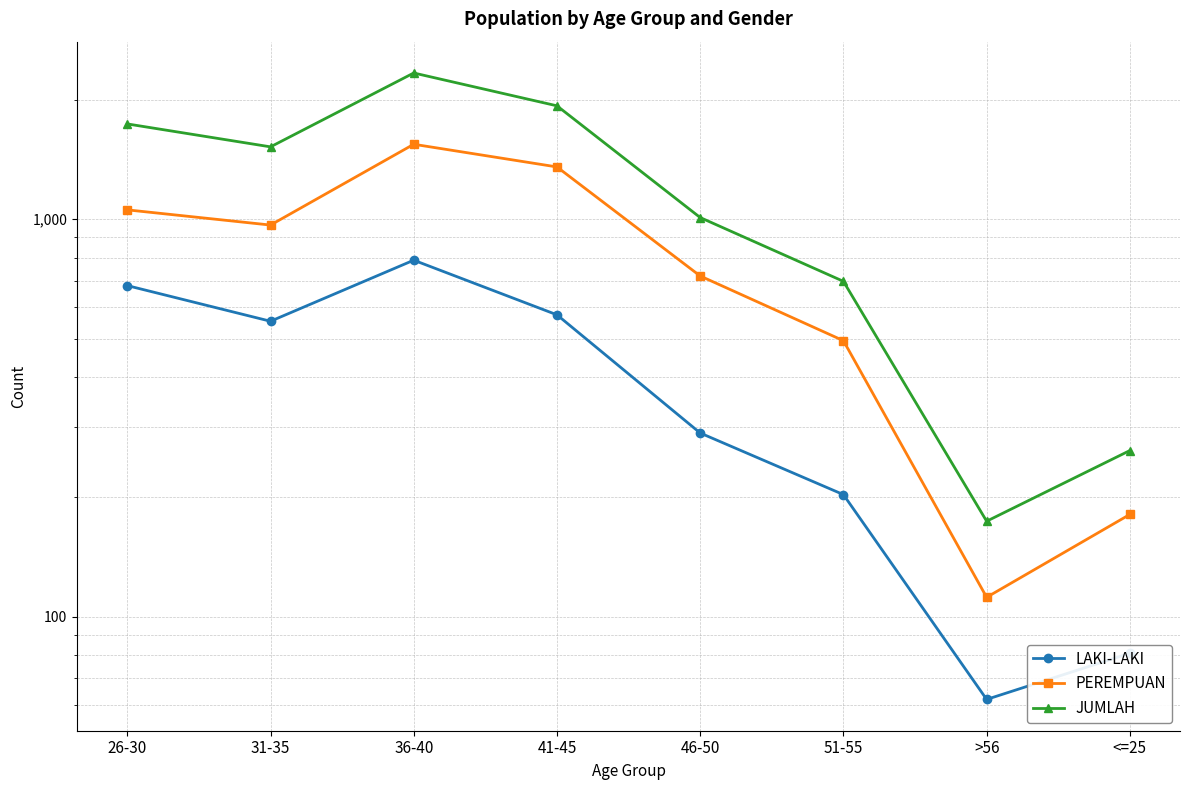

What is the maximum value for LAKI-LAKI?

789